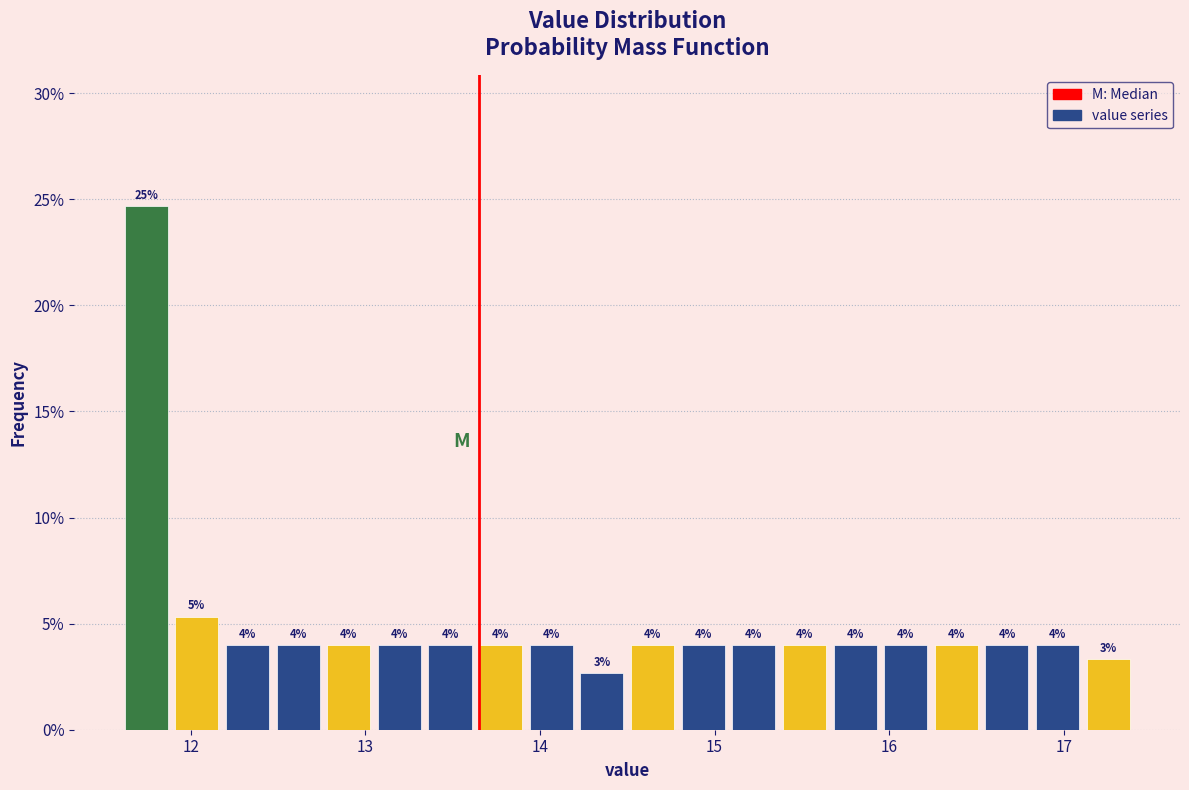

Around what value on the x-axis is the tallest bar? Give the approximate position of its centre, as read against the axis.

11.7